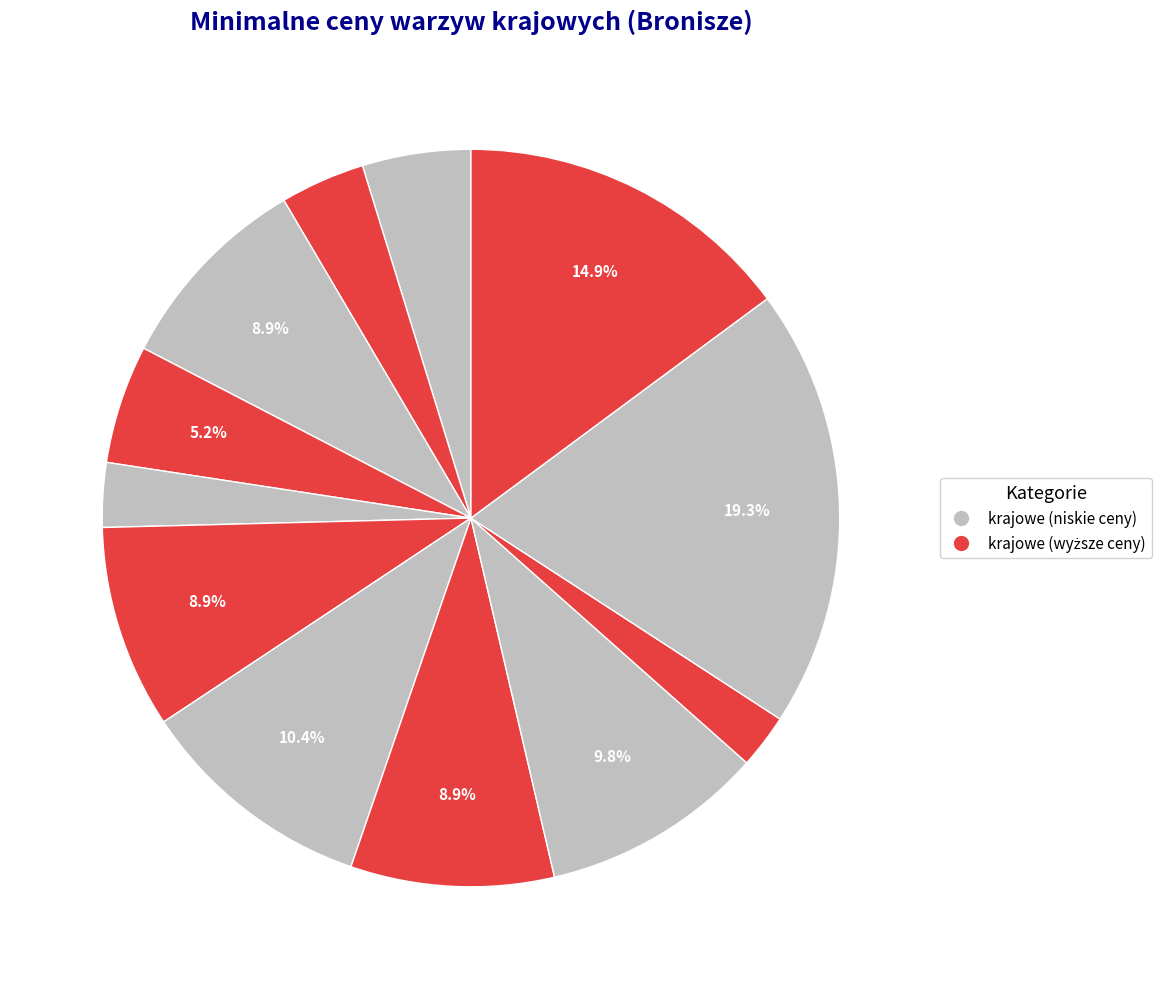

How many slices are in this pie chart?

12